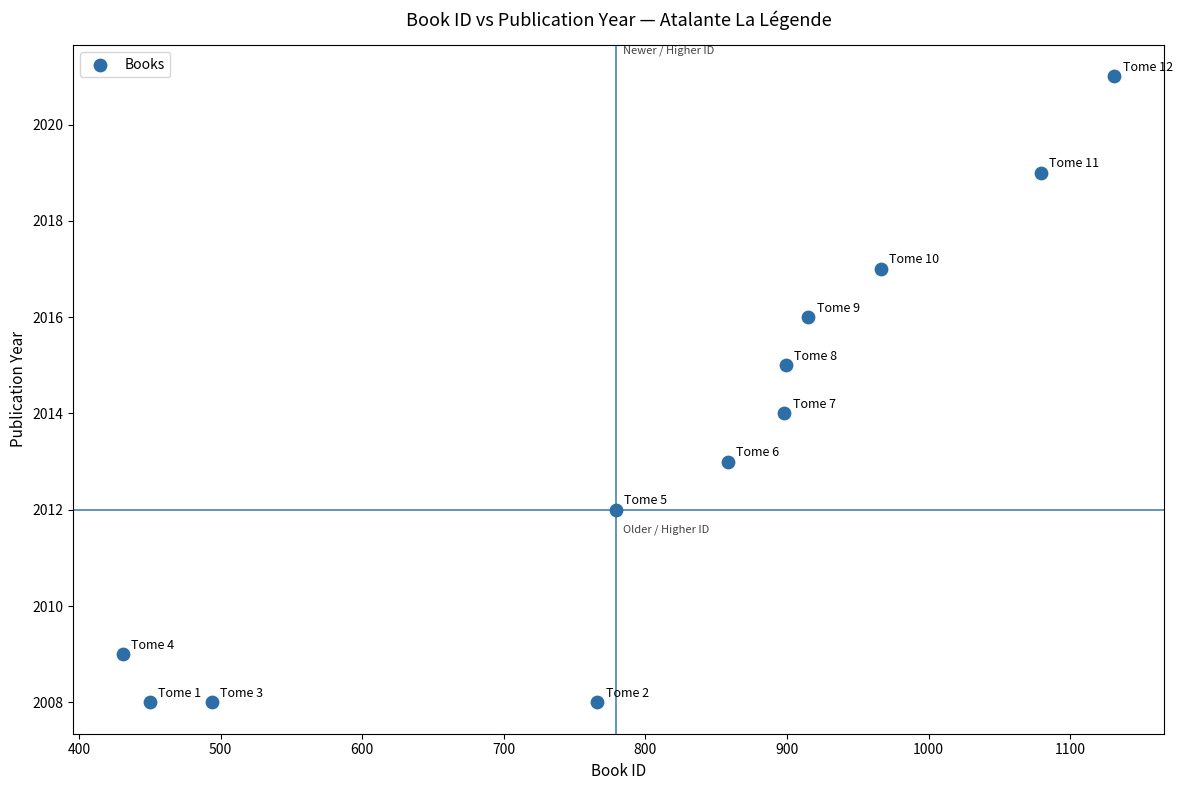

What is the range of Y values (max minus min)?

13